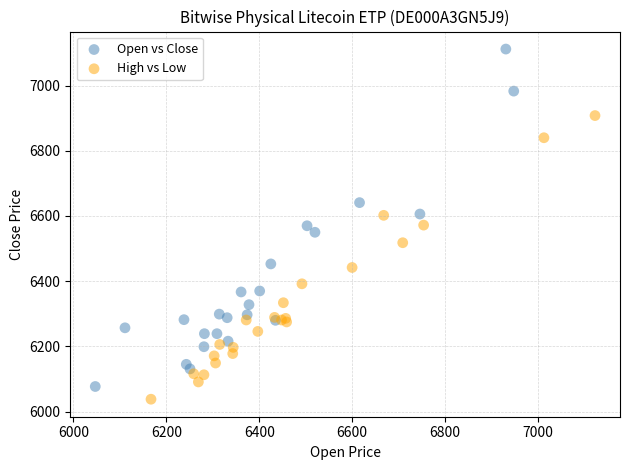

Which series has the widest spread of Y values?

Open vs Close